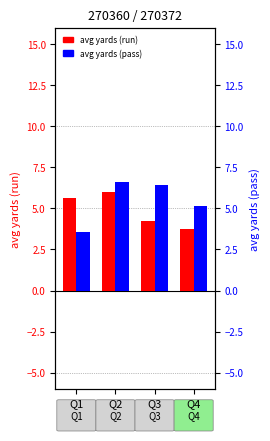

How many groups of bars are there?

4